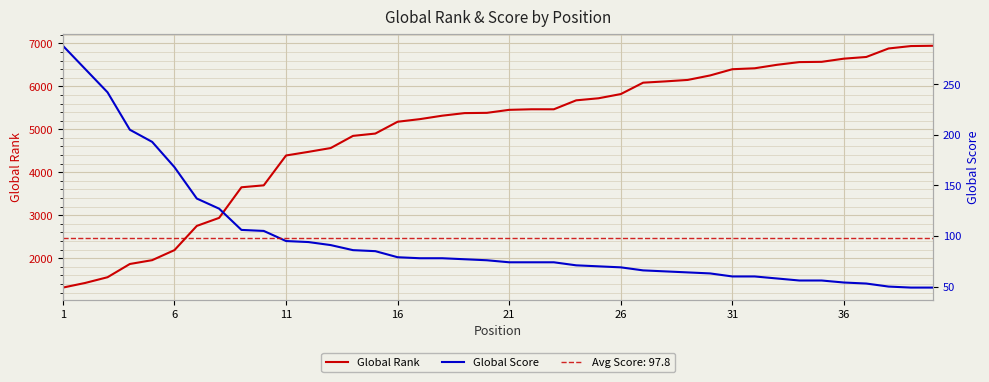

How many lines are shown in the chart?

2